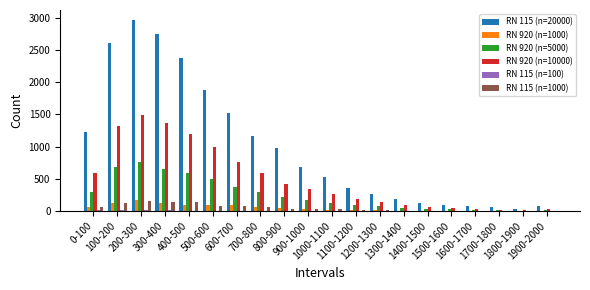

What is the sum of all RN 920 (n=10000) values?

10000